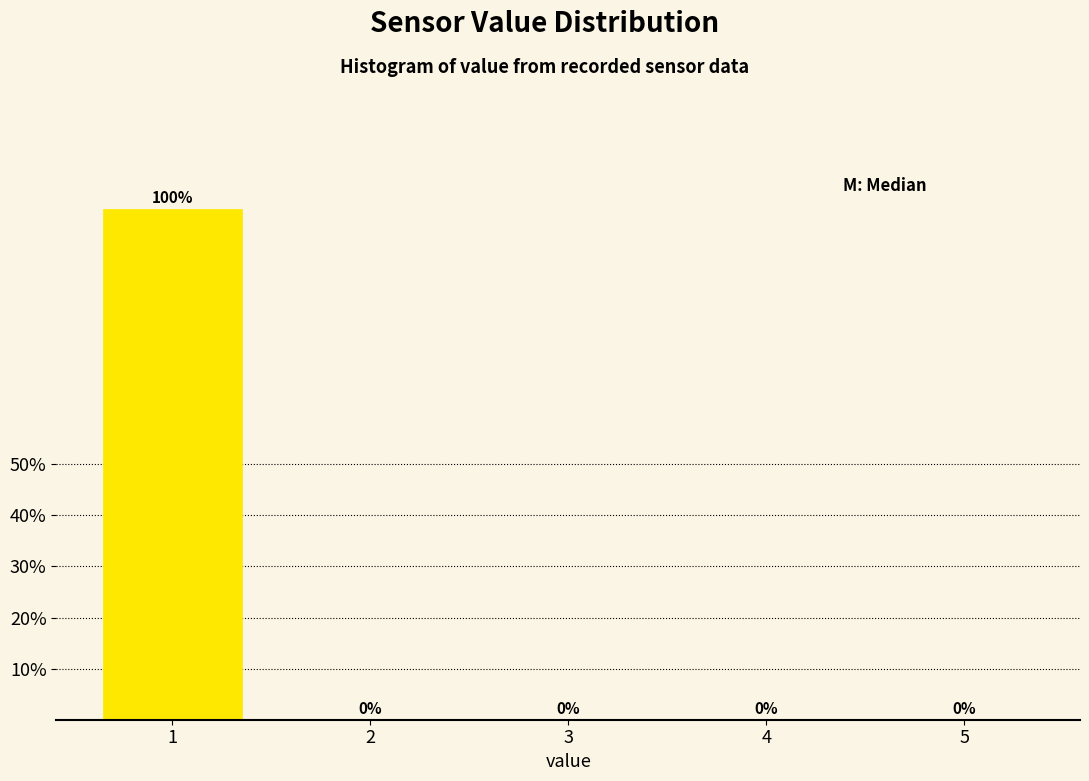

Reading right to left, list all the values displayed in this chart.

5=0	4=0	3=0	2=0	1=100